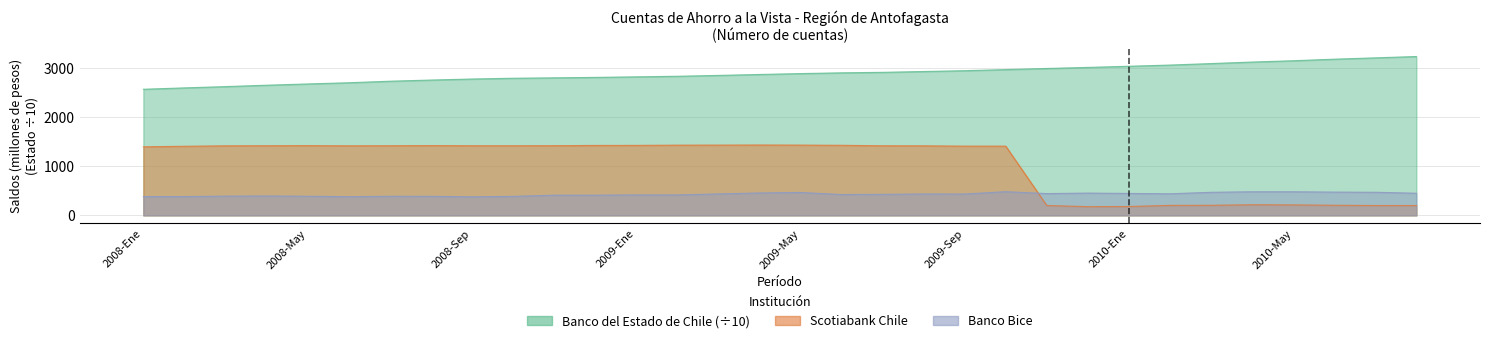

What is the difference between the highest and lowest values at Mar?

2231.8